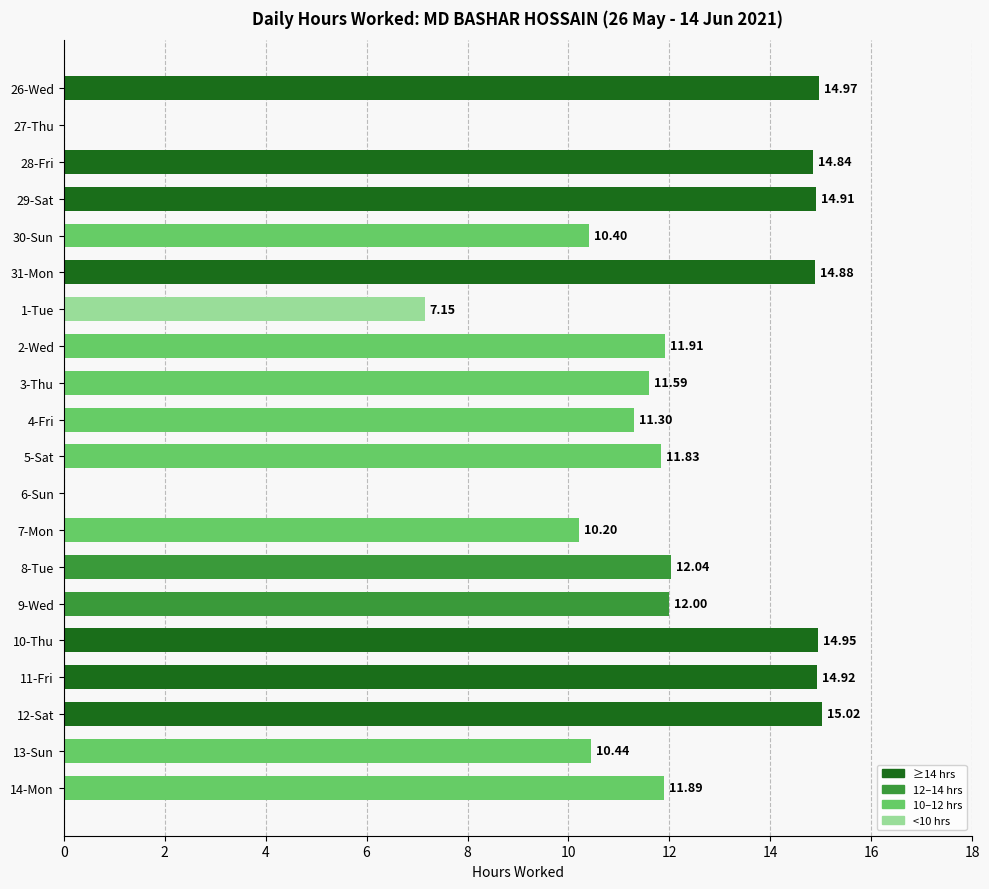

What is the sum of all values?

225.2